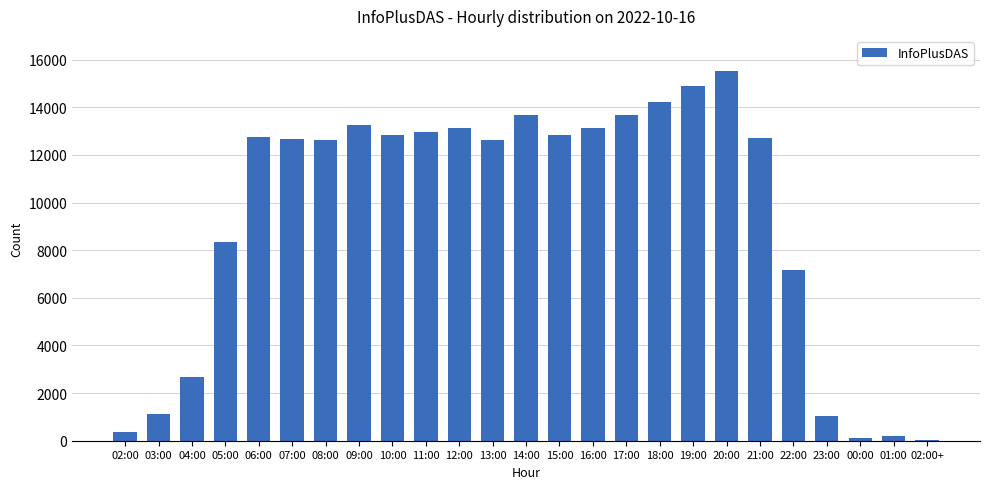

What is the greatest value displayed?

15520